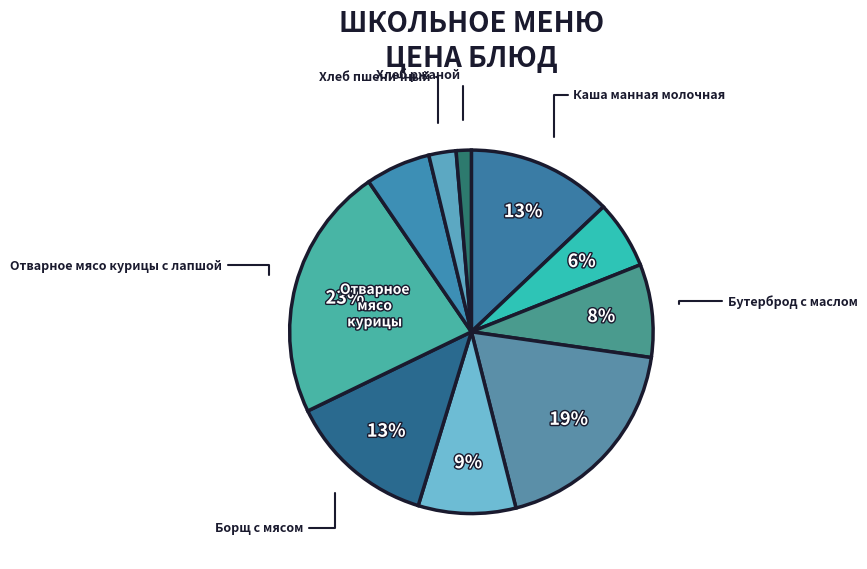

How many segments does this pie chart have?

10